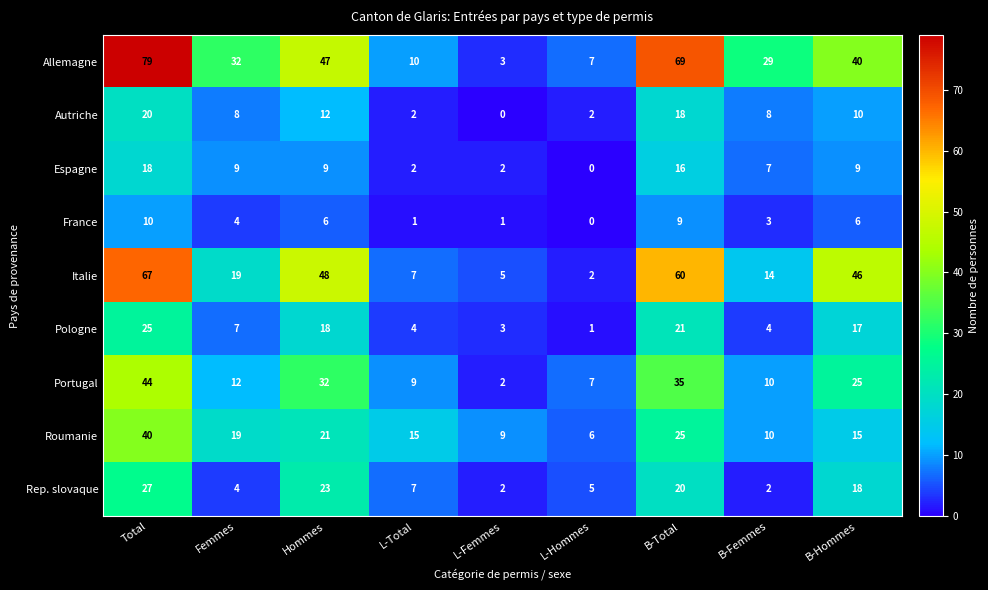

True or false: Allemagne has a value of 40 at B-Hommes.

True